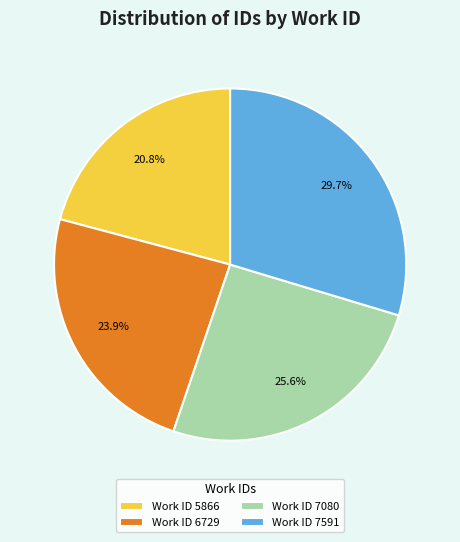

Which slice is the largest?

Work ID 7591